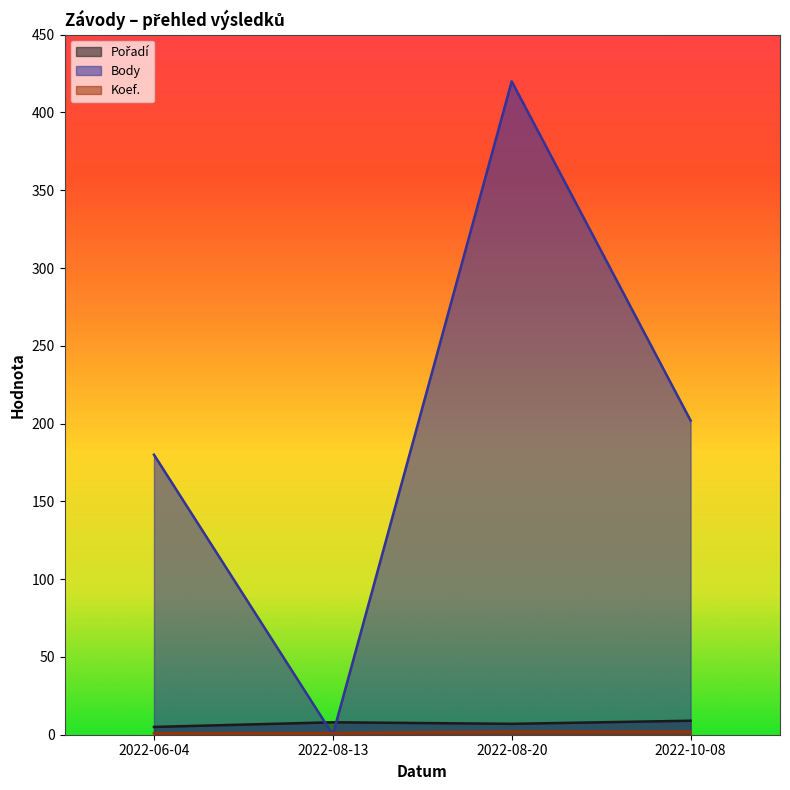

How many categories are shown in the chart?

4